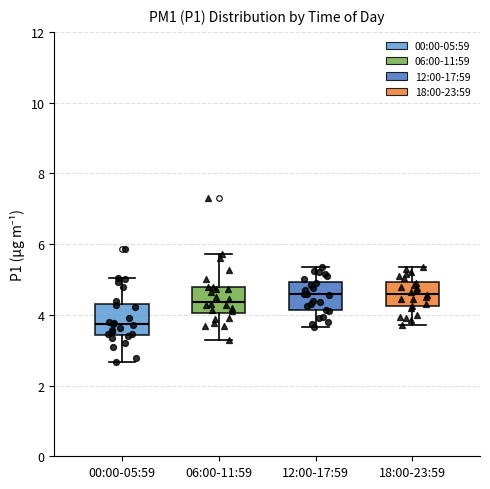

Reading left to right, read every box against the y-axis: the position of its median line, the range the box covers, and the ends of its whiskers. The values are not printed on the chart, so give them approximately, as read against the axis.

00:00-05:59: median 3.8, box 3.4 to 4.4, whiskers 2.6 to 5.0
06:00-11:59: median 4.4, box 4.0 to 4.8, whiskers 3.4 to 5.8
12:00-17:59: median 4.6, box 4.2 to 5.0, whiskers 3.6 to 5.4
18:00-23:59: median 4.6, box 4.2 to 5.0, whiskers 3.8 to 5.4